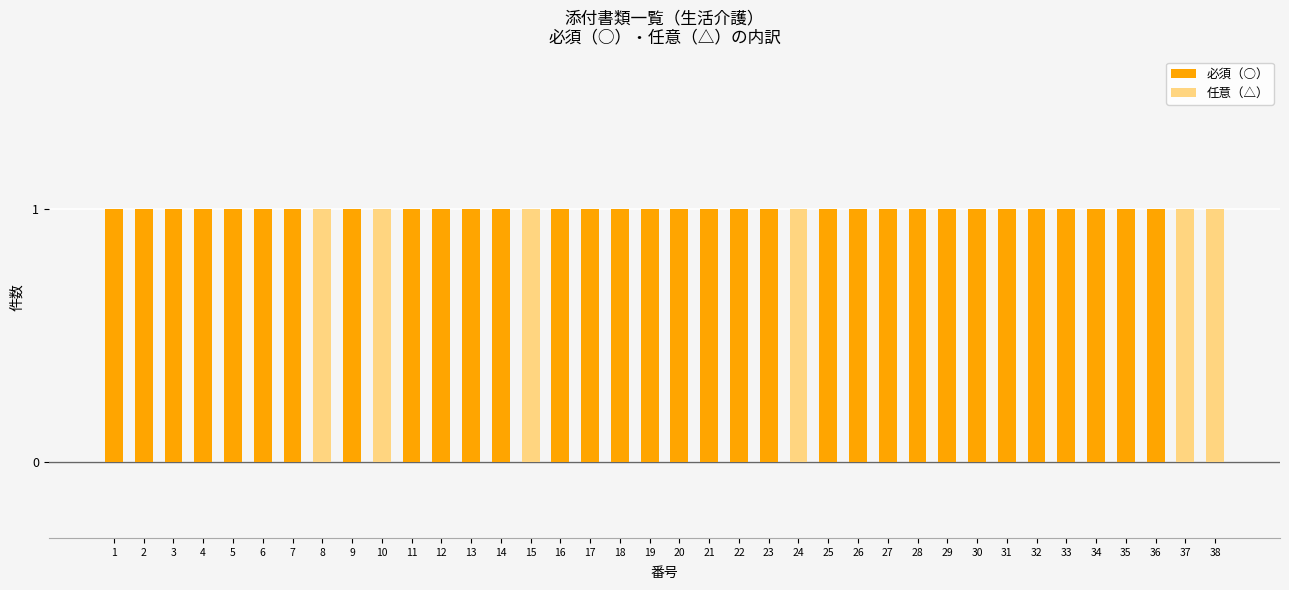

True or false: 必須（○） has a value of 1 at 2.

True